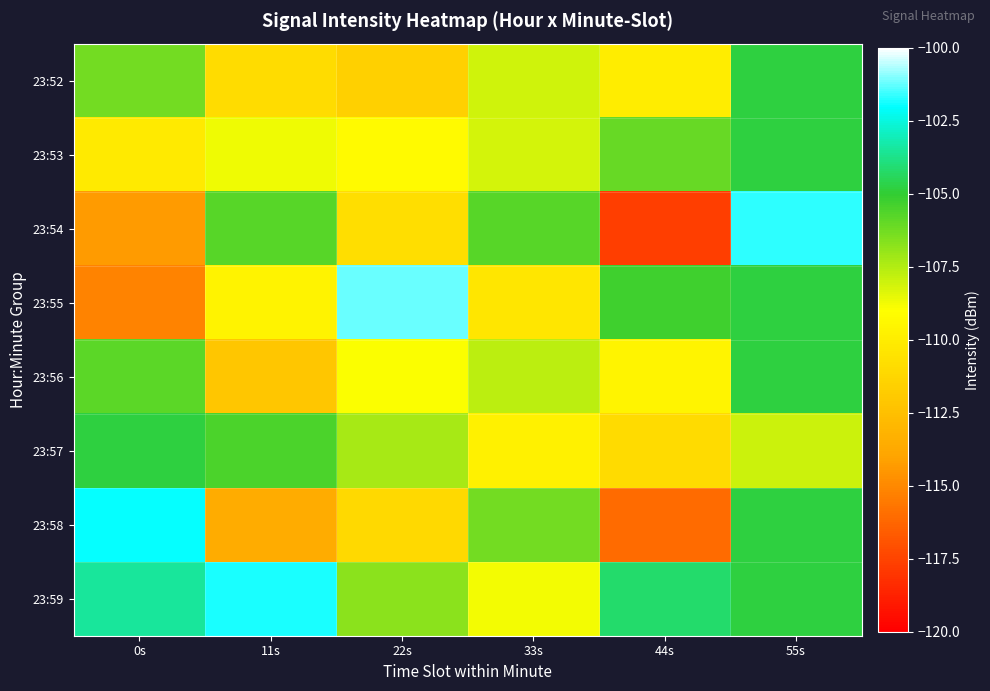

At how many categories does at least one series exceed -107?

6